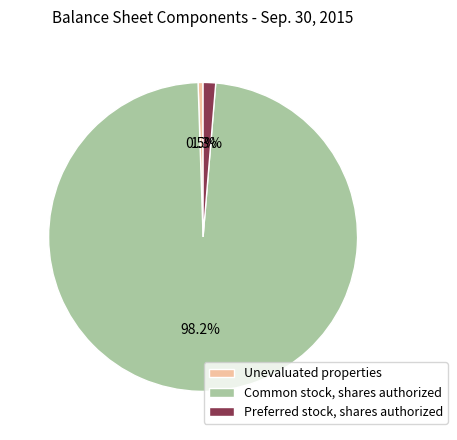

What percentage is the Common stock, shares authorized slice, to the nearest percent?

98%